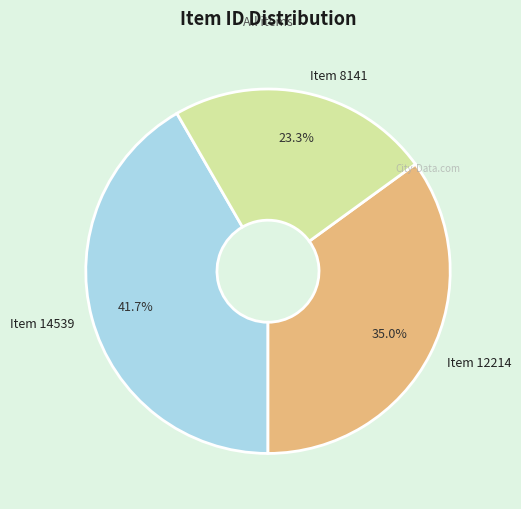

What is the largest slice in the pie chart?

Item 14539